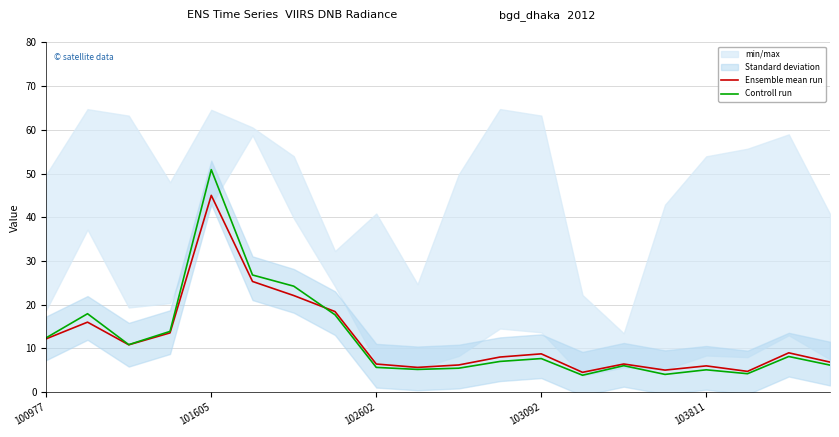

The Ensemble mean run series shows 6.4 at 14. True or false?

True